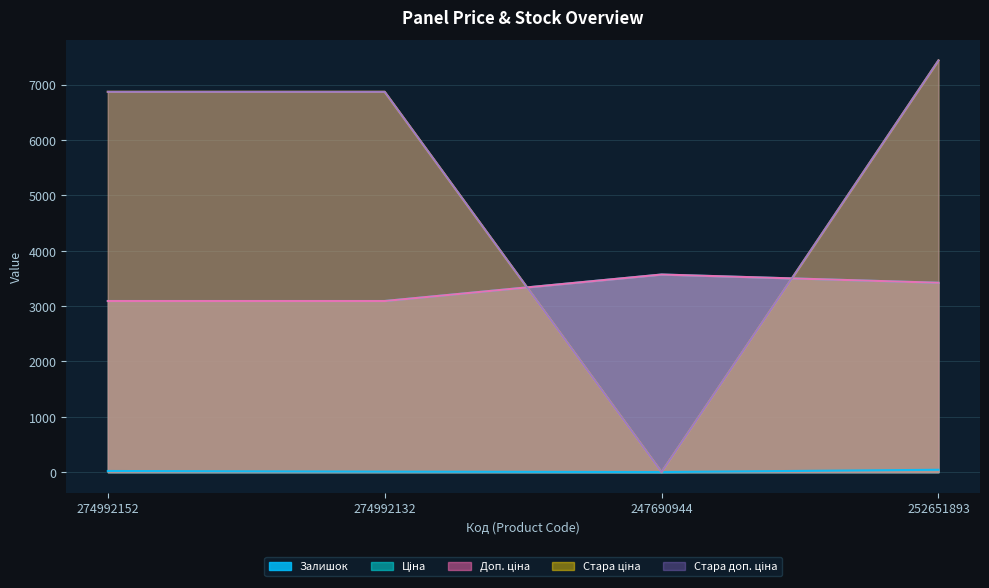

List the labels in order of Ціна value, smallest first.

274992152, 274992132, 252651893, 247690944